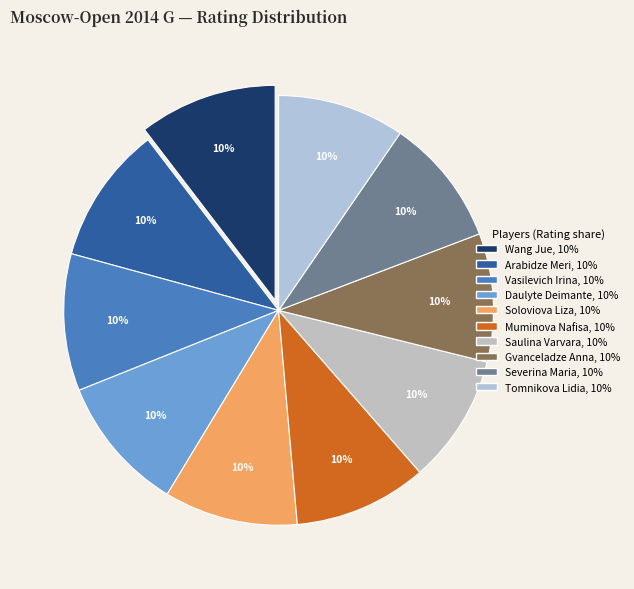

Which slice is the smallest?

Tomnikova Lidia